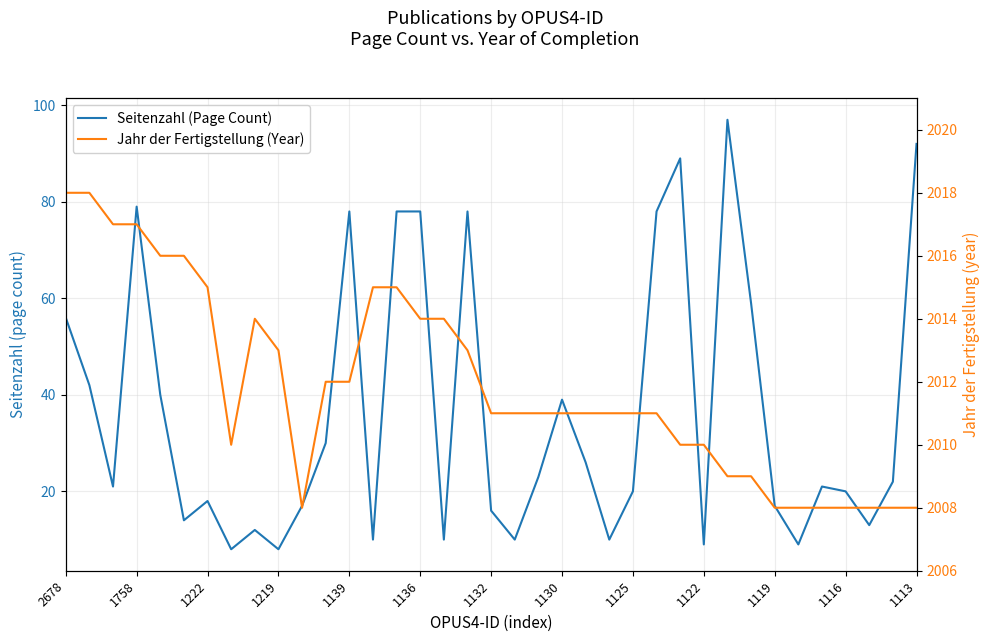

Which series has the largest range (max minus min)?

Seitenzahl (Page Count)